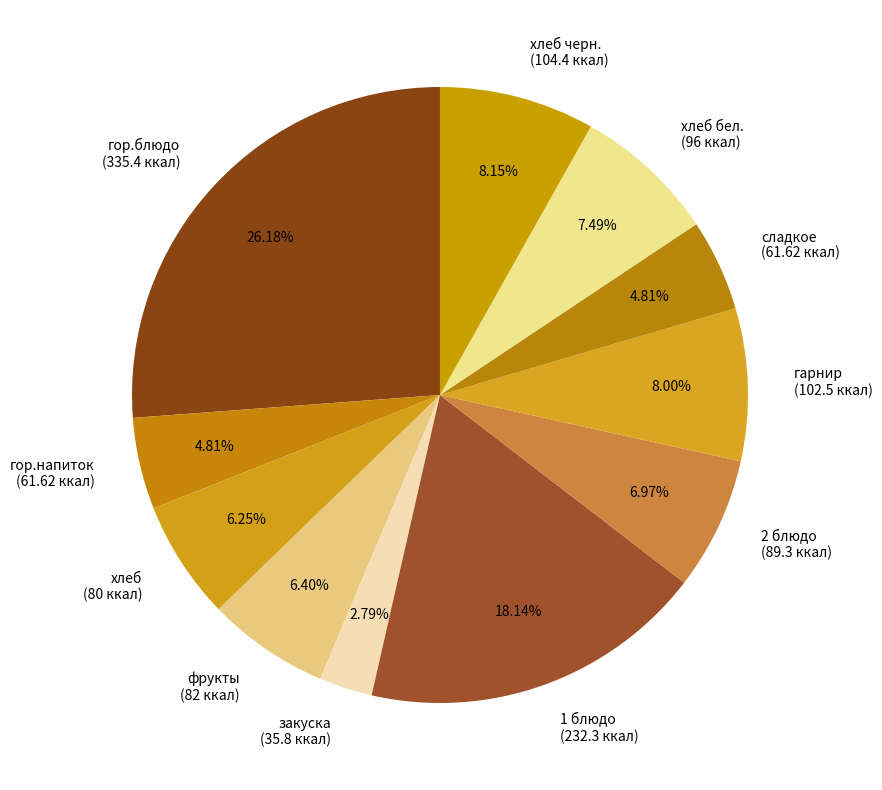

What is the ratio of the value at гарнир (102.5 ккал) to the value at хлеб бел. (96 ккал)?

1.1